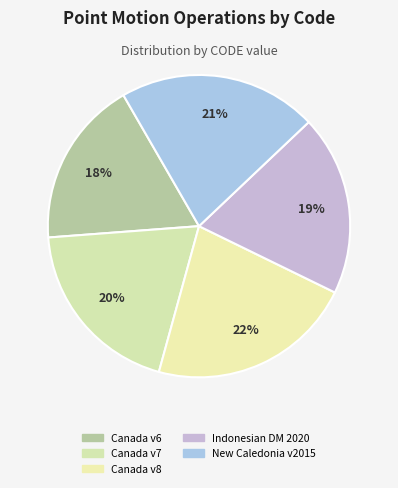

How many slices are in this pie chart?

5